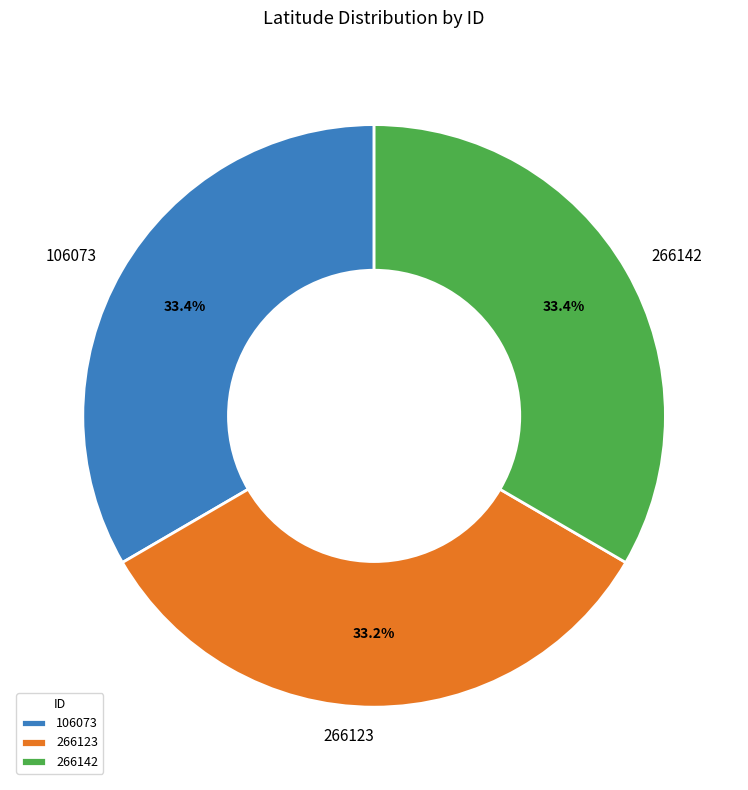

True or false: 106073 accounts for 33% of the total.

True